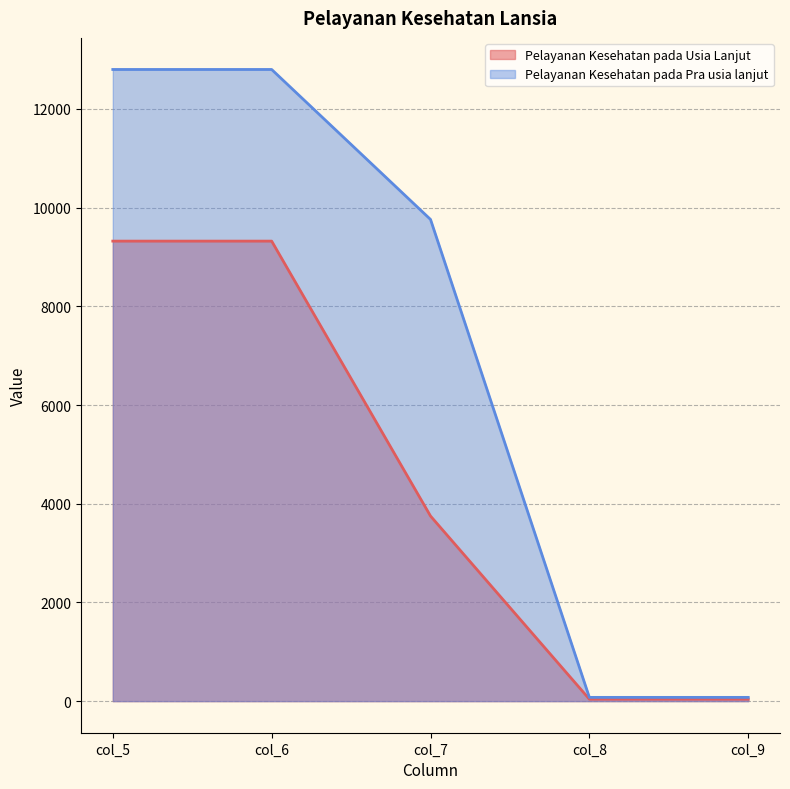

What is the lowest value of the Pelayanan Kesehatan pada Pra usia lanjut series?

76.3